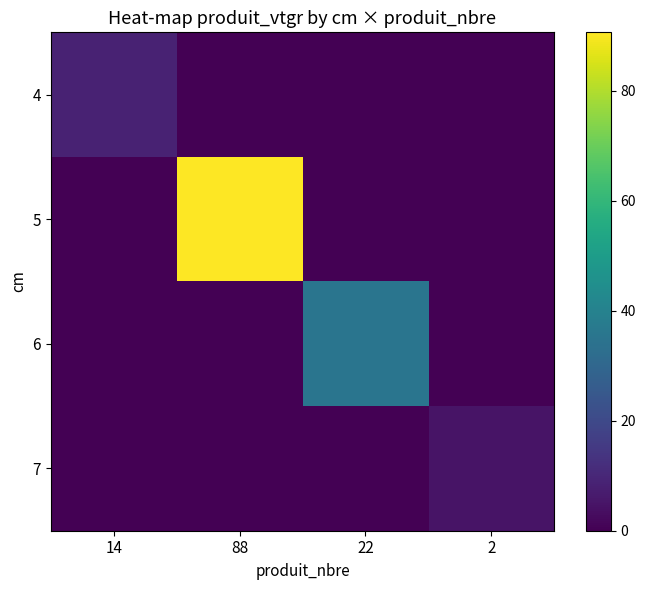

List the series in order of their peak value, highest first.

5, 6, 4, 7